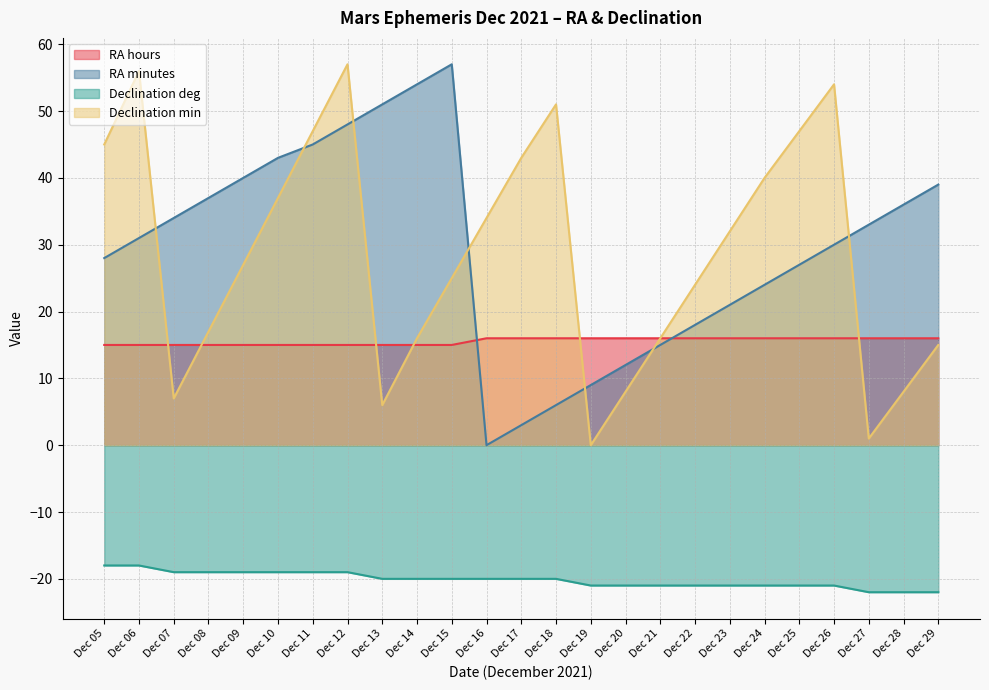

How many lines are shown in the chart?

4